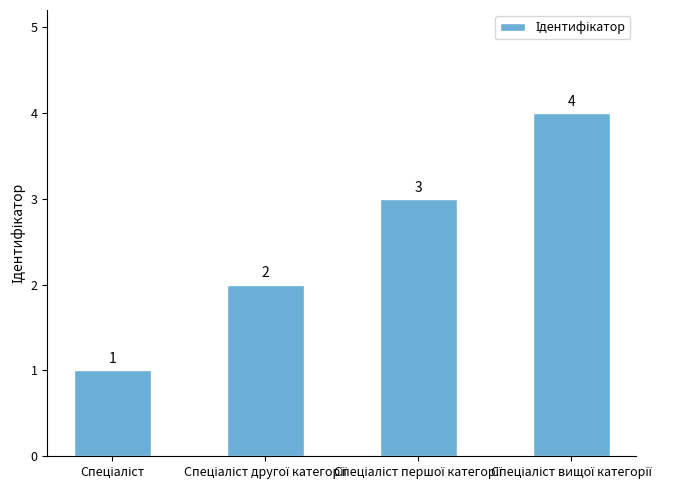

What is the value of the 3rd bar from the left?

3